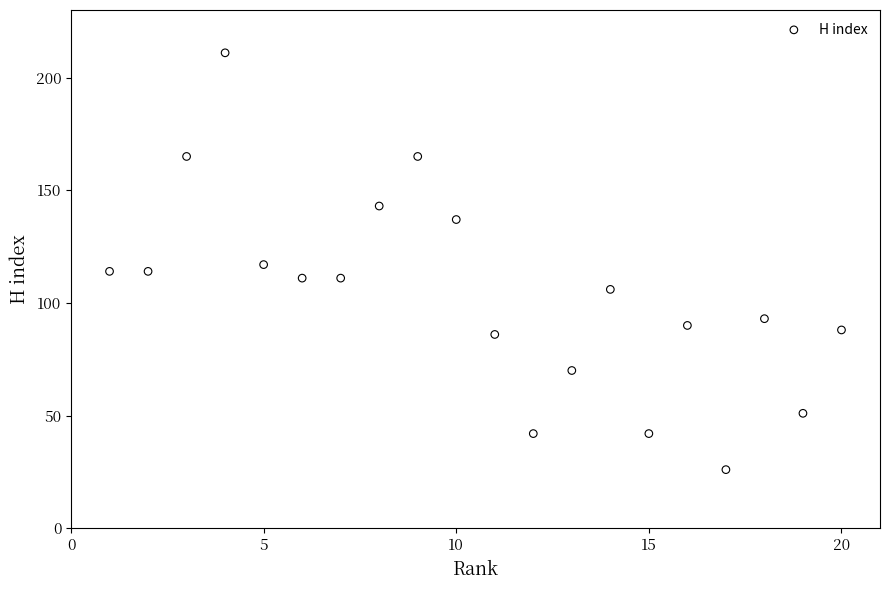

What is the range of Y values (max minus min)?

185